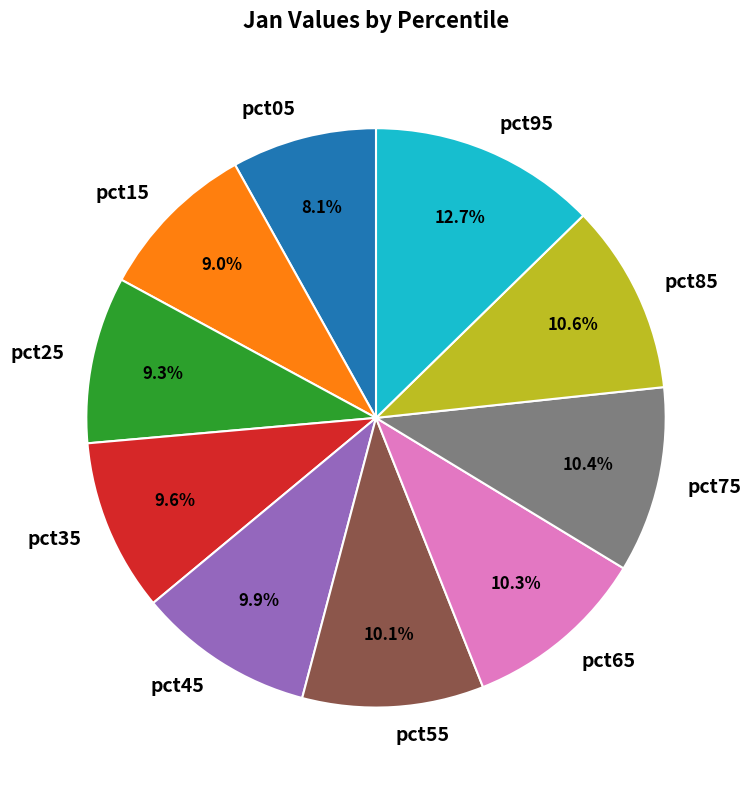

How many segments does this pie chart have?

10